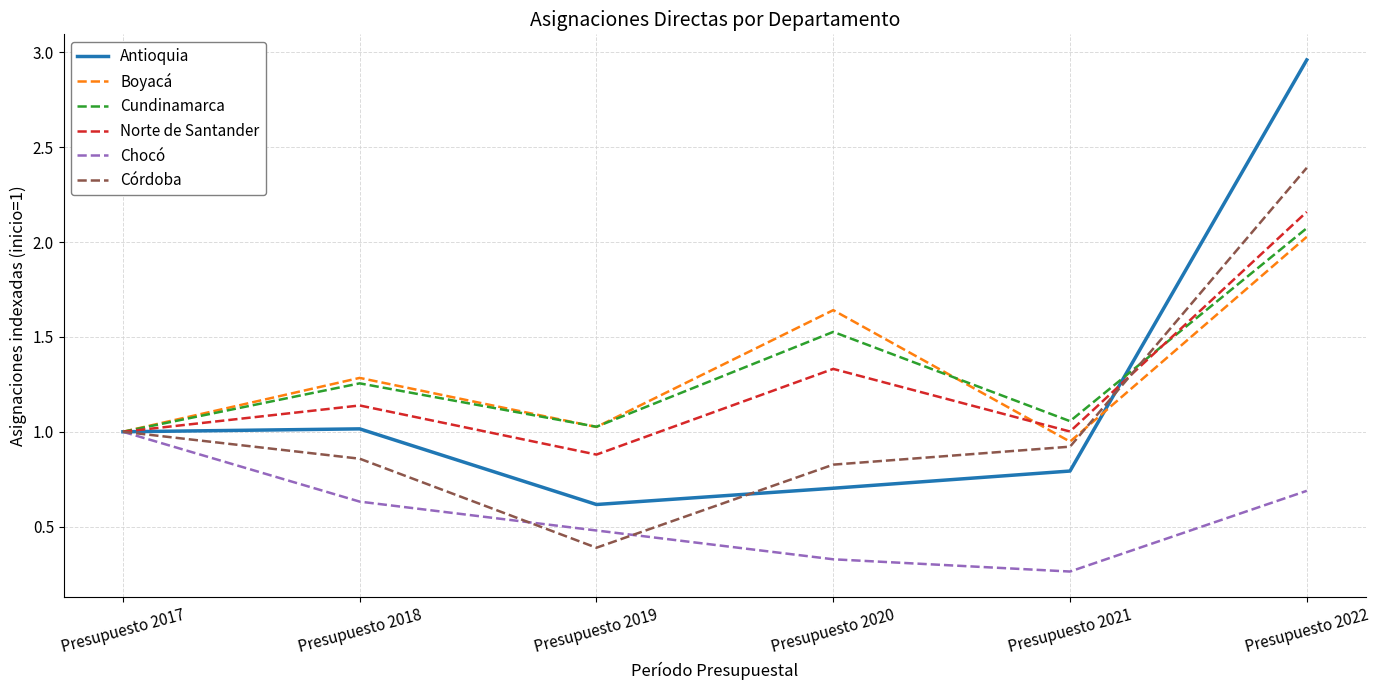

What is the highest value of the Boyacá series?

2.0